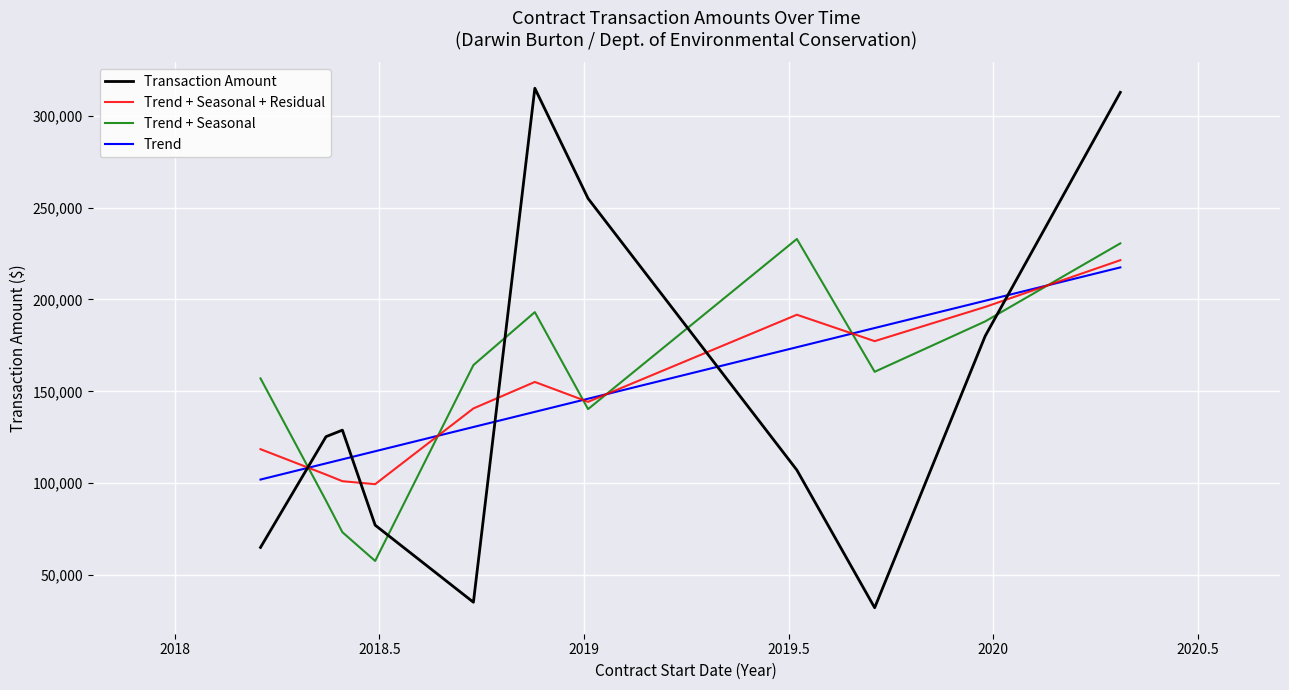

True or false: Trend + Seasonal and Trend + Seasonal + Residual cross at least once.

True